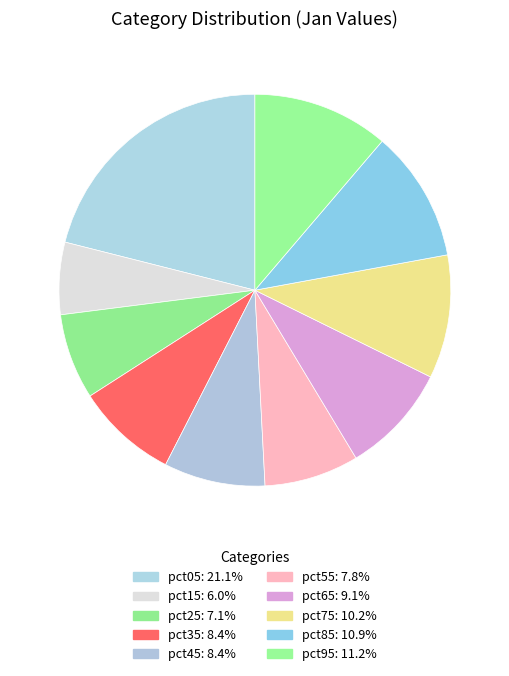

The pct75 slice represents 10% of the pie. True or false?

True